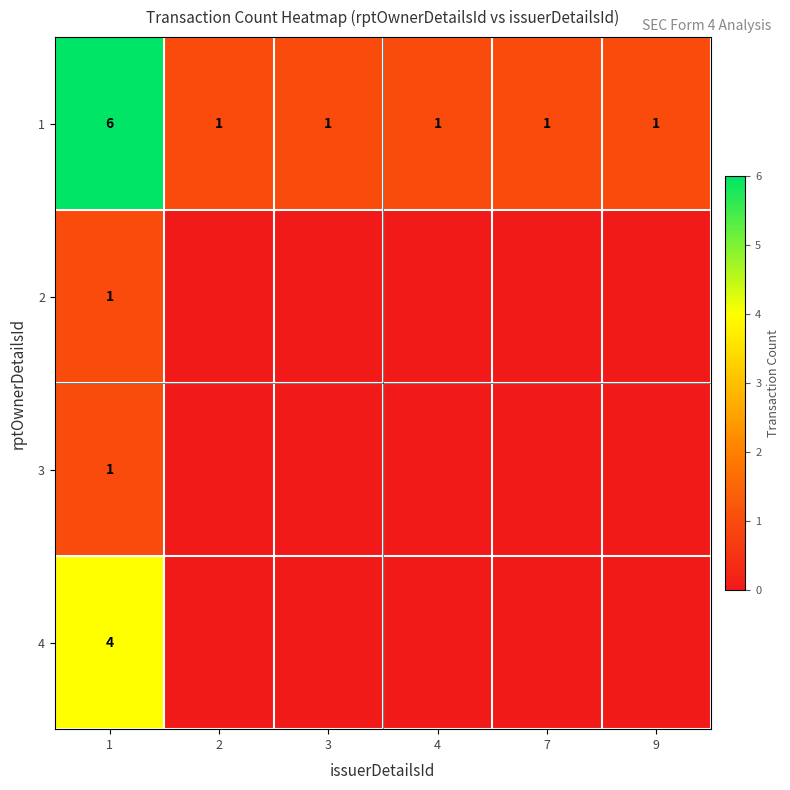

What is the difference between the highest and lowest values at 1?

5